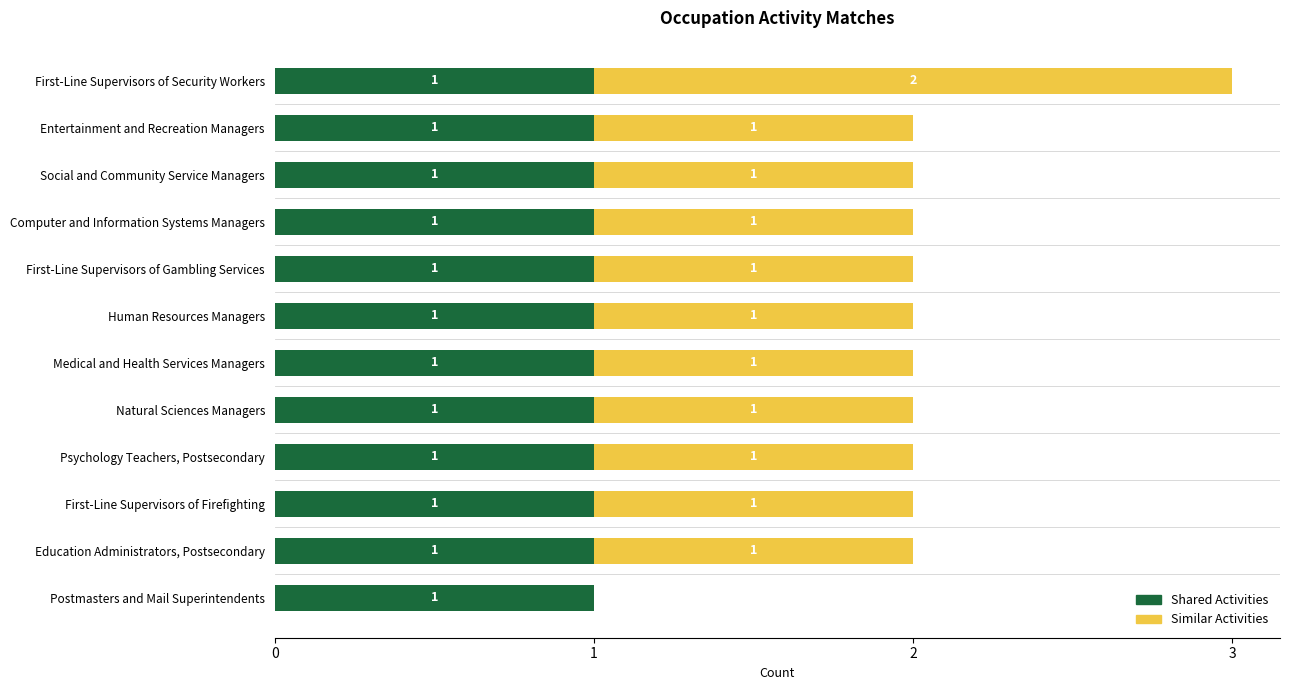

At which category is the sum across all series the highest?

First-Line Supervisors of Security Workers